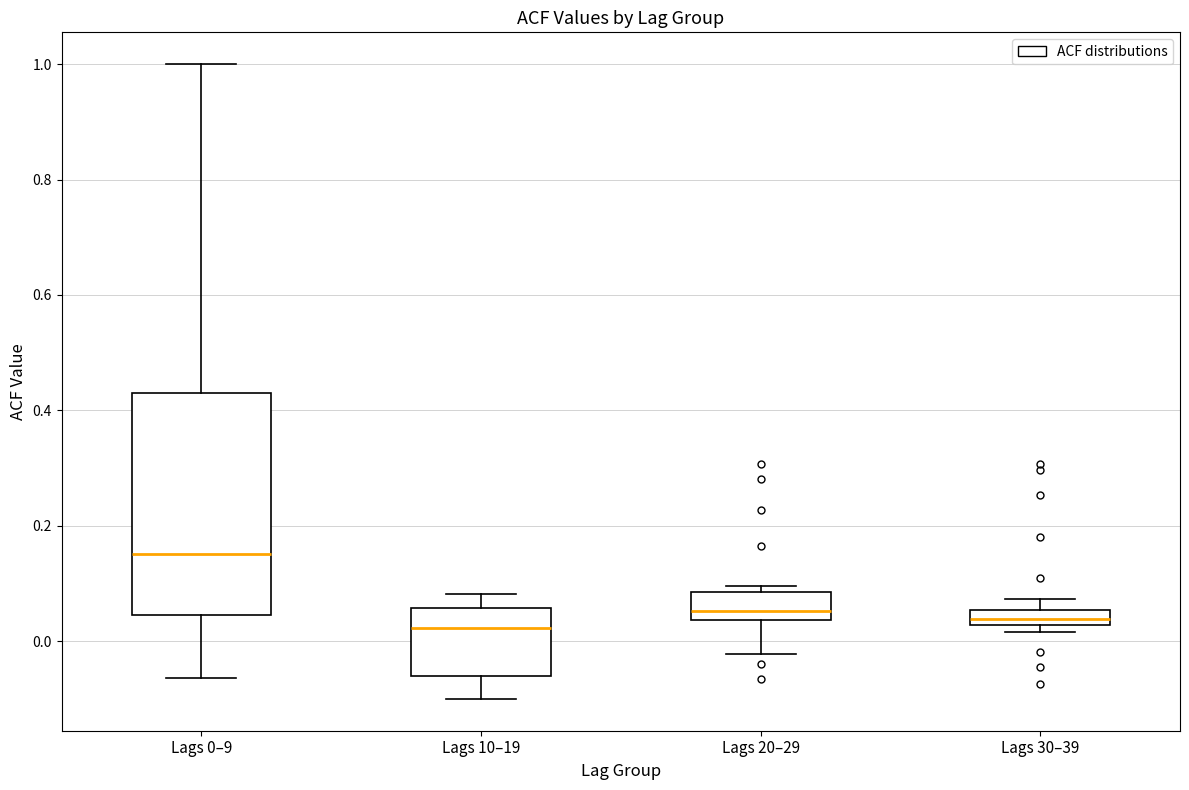

Where does the median line of the box for Lags 0–9 sit on the y-axis? The values are not printed on the chart, so give them approximately, as read against the axis.

0.16